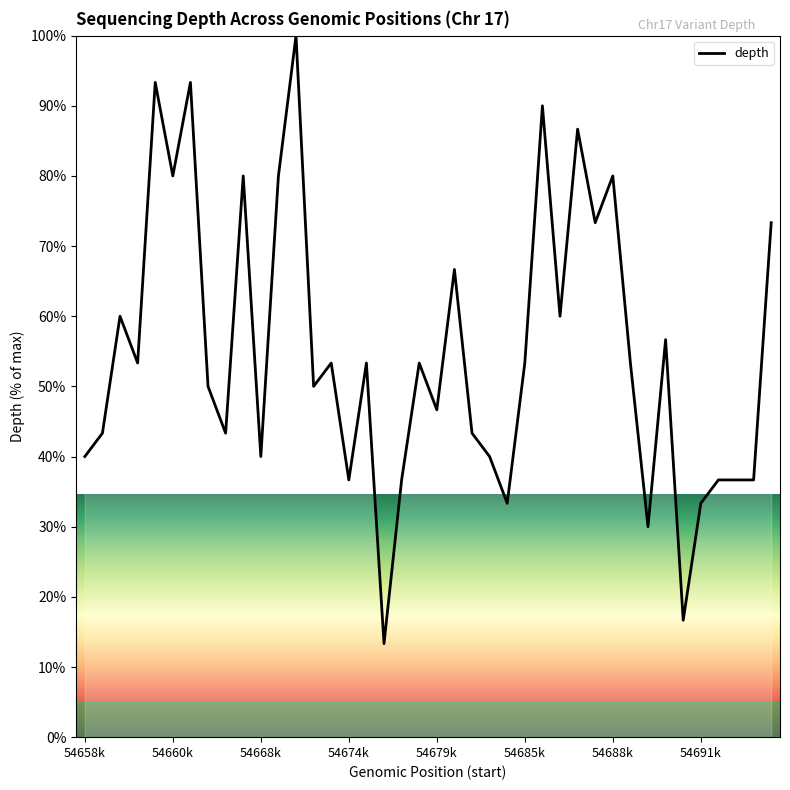

How many values exceed 53?

21